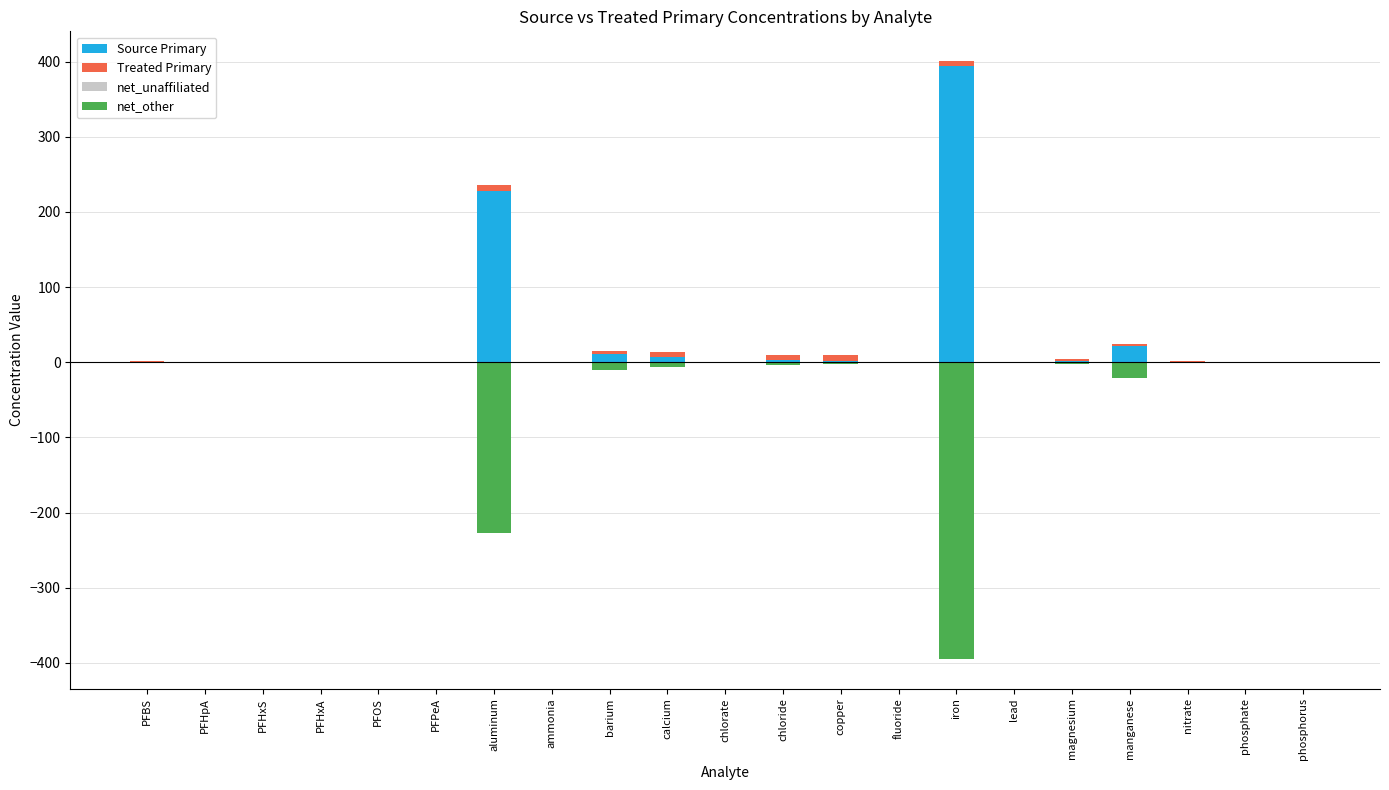

What are all the series names shown in the legend?

Source Primary, Treated Primary, net_unaffiliated, net_other